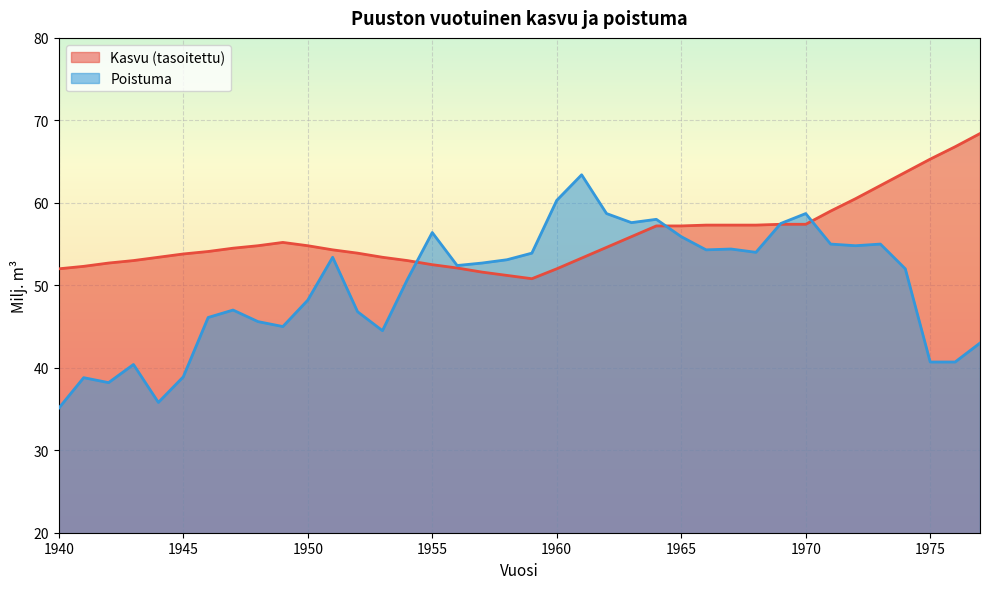

Is it true that Kasvu (tasoitettu) equals 68.9 at 1957?

False